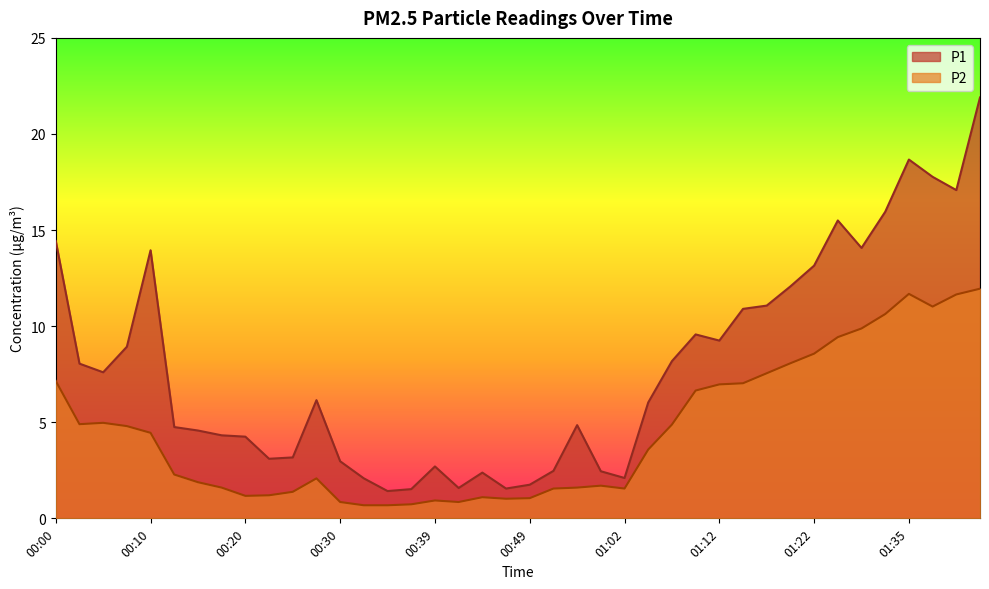

What is the difference between the maximum and second lowest values in the P1 series?

20.4